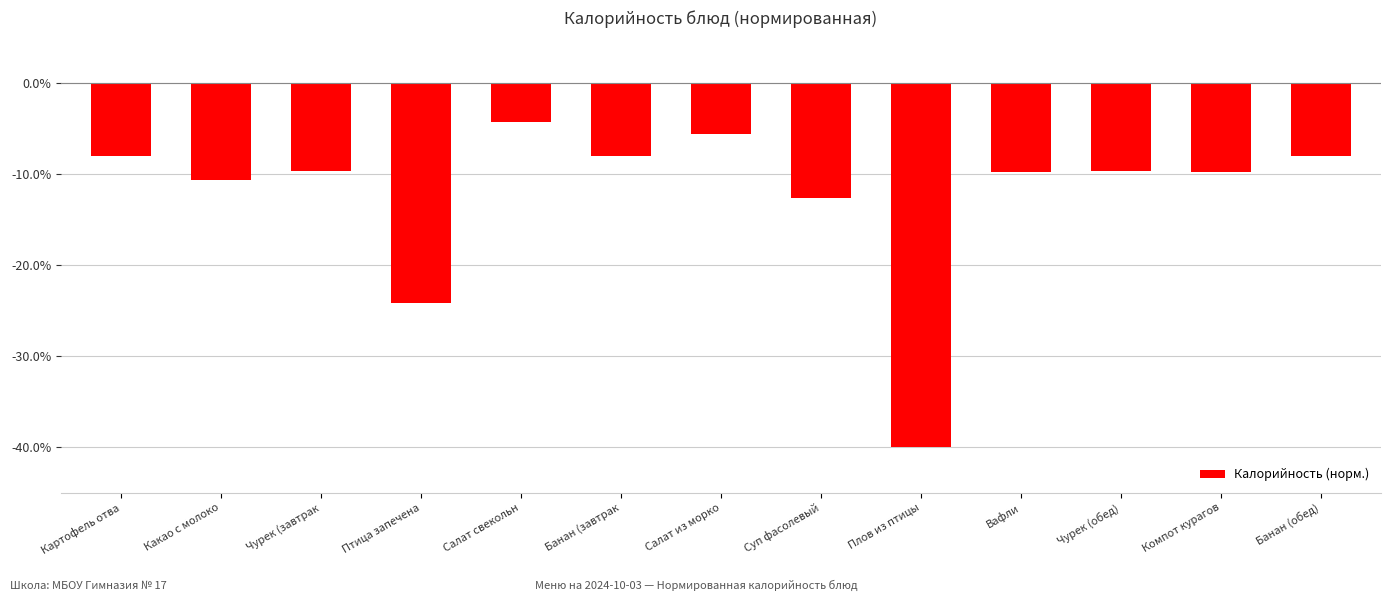

Which category has the lowest value across all series?

Плов из птицы